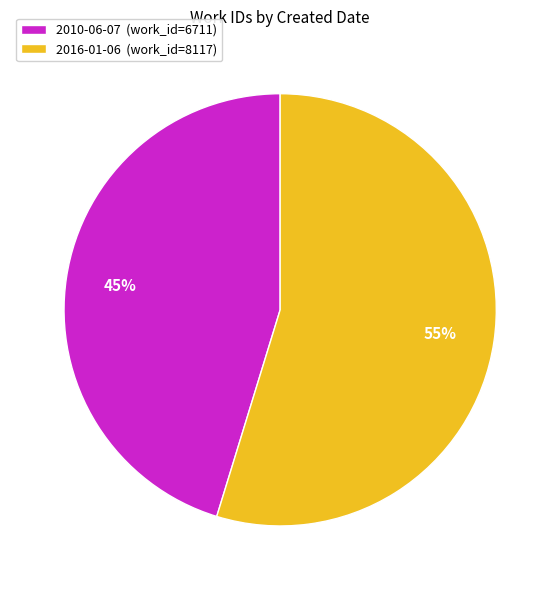

Do 2010-06-07 and 2016-01-06 together represent more than half of the pie?

Yes